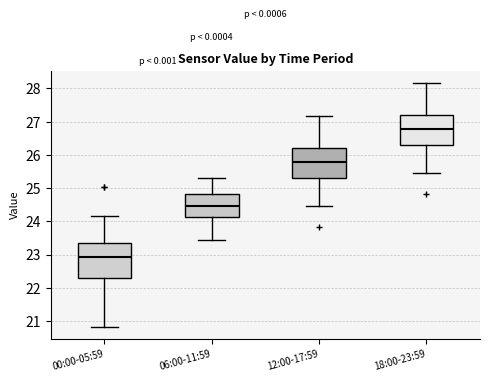

Where does the median line of the box for 00:00-05:59 sit on the y-axis? The values are not printed on the chart, so give them approximately, as read against the axis.

22.9